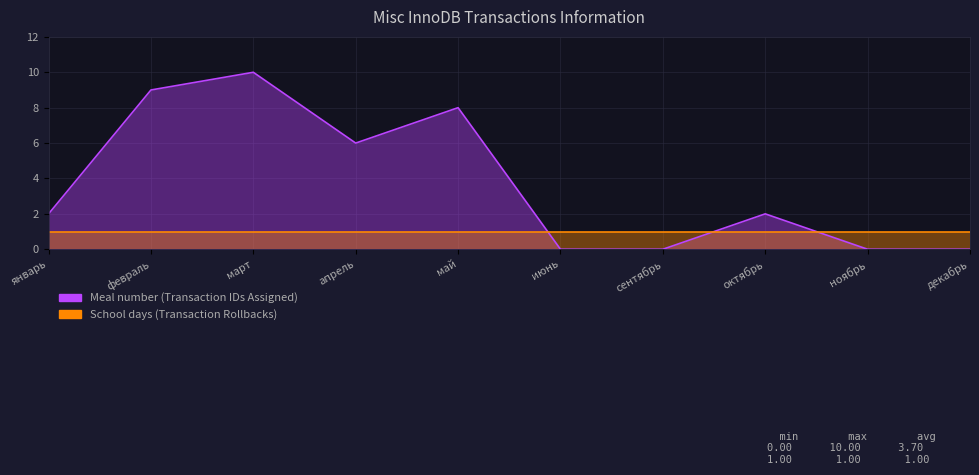

Is the value of Meal number (Transaction IDs Assigned) at май greater than the value of School days (Transaction Rollbacks) at февраль?

Yes